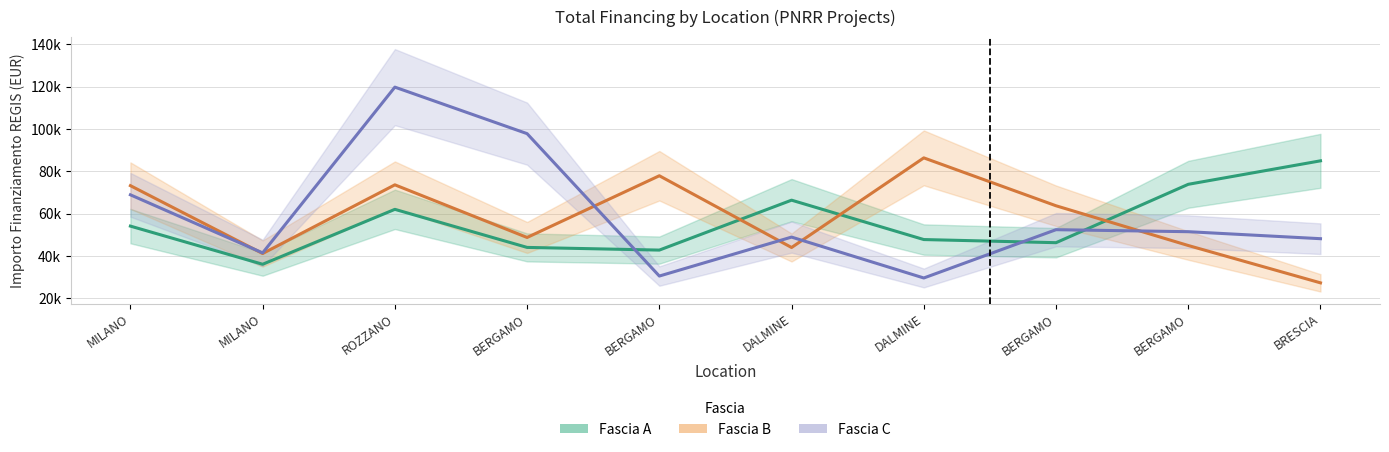

Is it true that Fascia C equals 29640.7 at DALMINE?

True